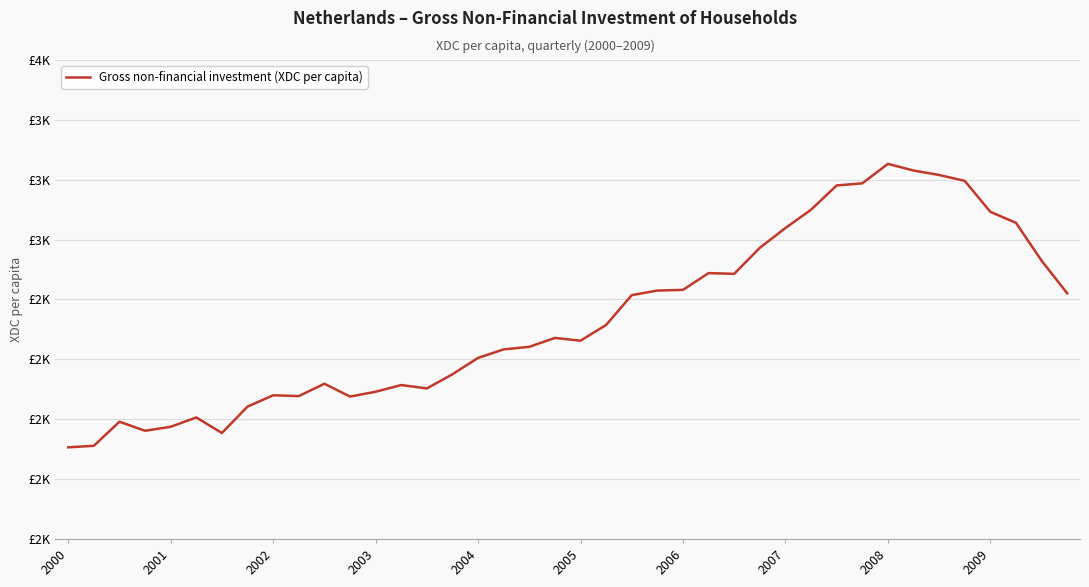

Reading left to right, what are all the values shown in this chart?

1882.7	1889.1	1989.6	1951.9	1968.4	2007.4	1942.6	2052.8	2100.0	2096.6	2148.2	2094.6	2114.7	2142.8	2128.6	2187.6	2256.2	2291.6	2302.3	2339.5	2328.0	2393.7	2518.2	2537.3	2540.2	2610.2	2607.1	2715.9	2798.4	2875.0	2976.1	2985.0	3066.3	3038.6	3019.9	2995.2	2866.0	2820.1	2662.1	2525.8